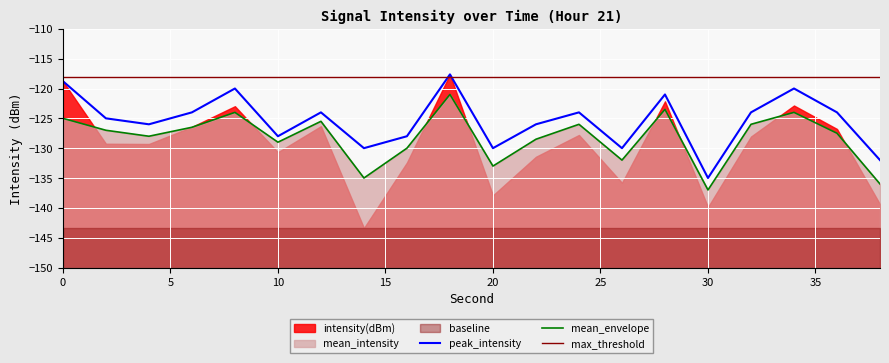

True or false: peak_intensity has more than 1 points higher than both neighbors.

True